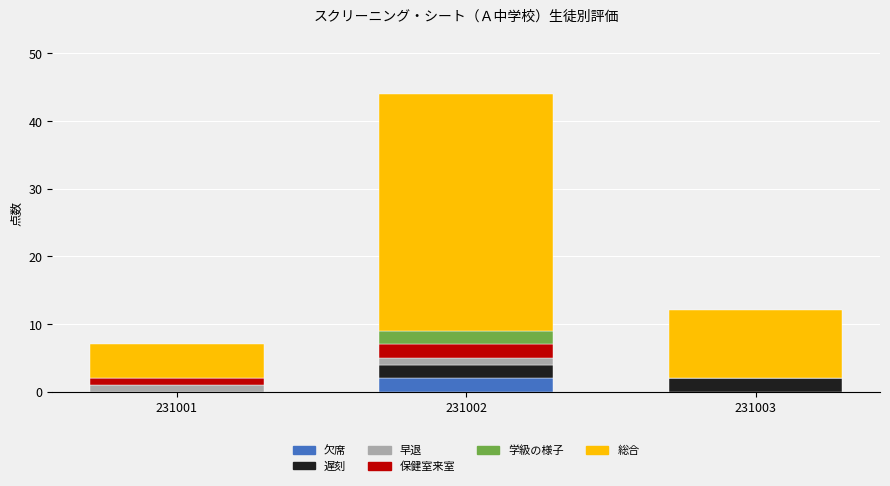

At which label does 欠席 reach its peak?

231002